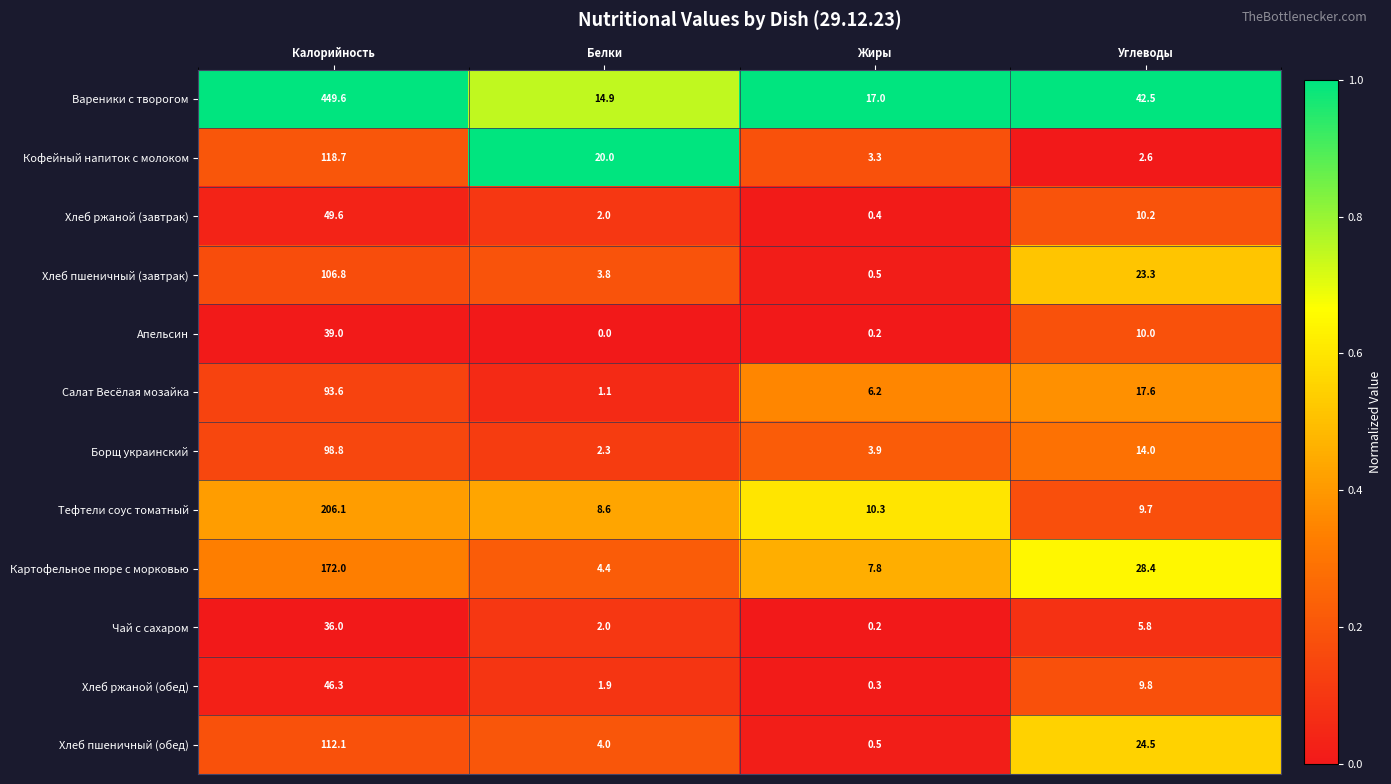

What is the difference between the Борщ украинский values at Углеводы and Белки?

11.7